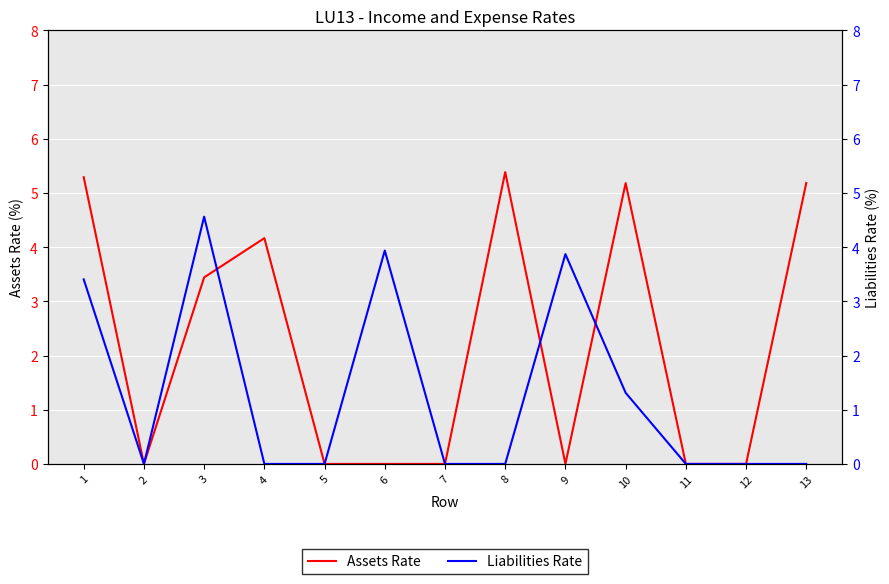

Reading right to left, transcribe all the data shown in this chart.

Assets Rate: 5.2	0.0	0.0	5.2	0.0	5.4	0.0	0.0	0.0	4.2	3.4	0.0	5.3
Liabilities Rate: 0.0	0.0	0.0	1.3	3.9	0.0	0.0	3.9	0.0	0.0	4.6	0.0	3.4